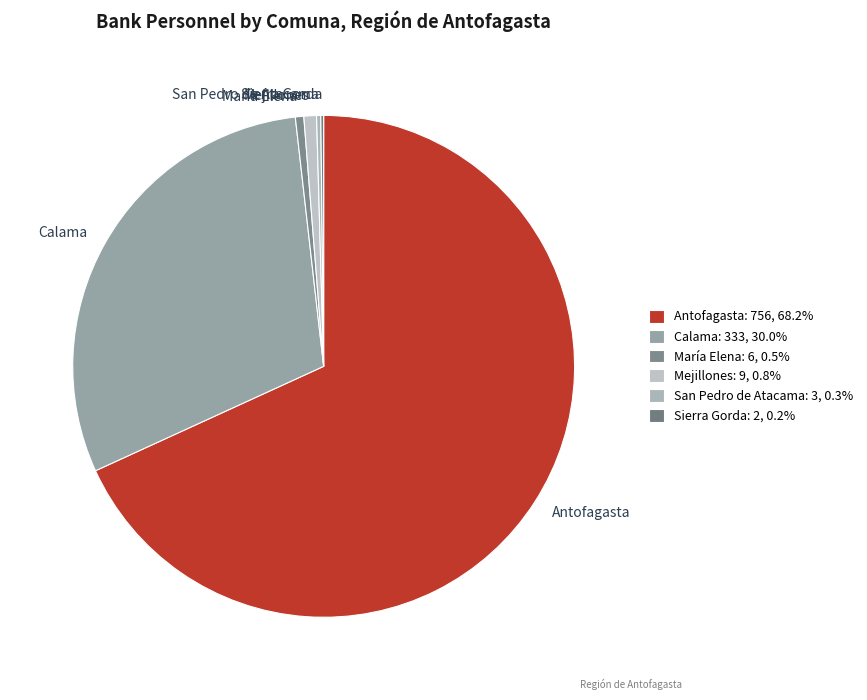

Which category has the biggest portion of the pie?

Antofagasta